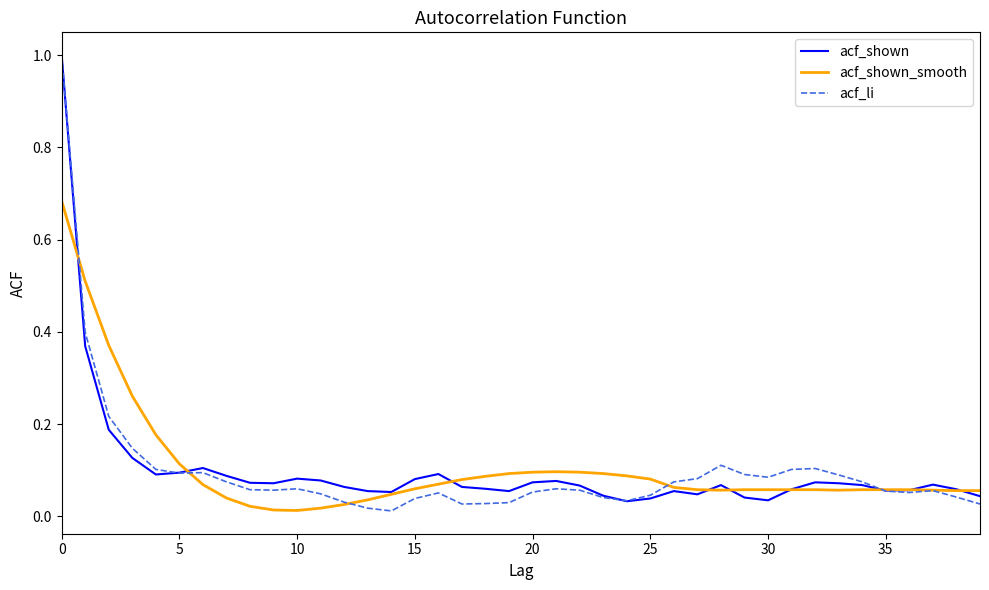

How many lines are shown in the chart?

3